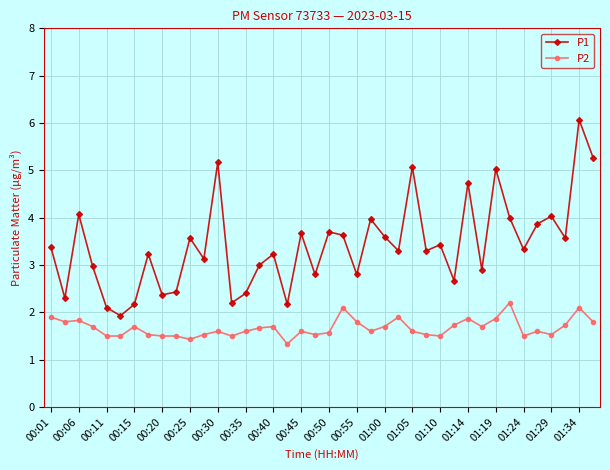

Which series has the largest total across all categories?

P1